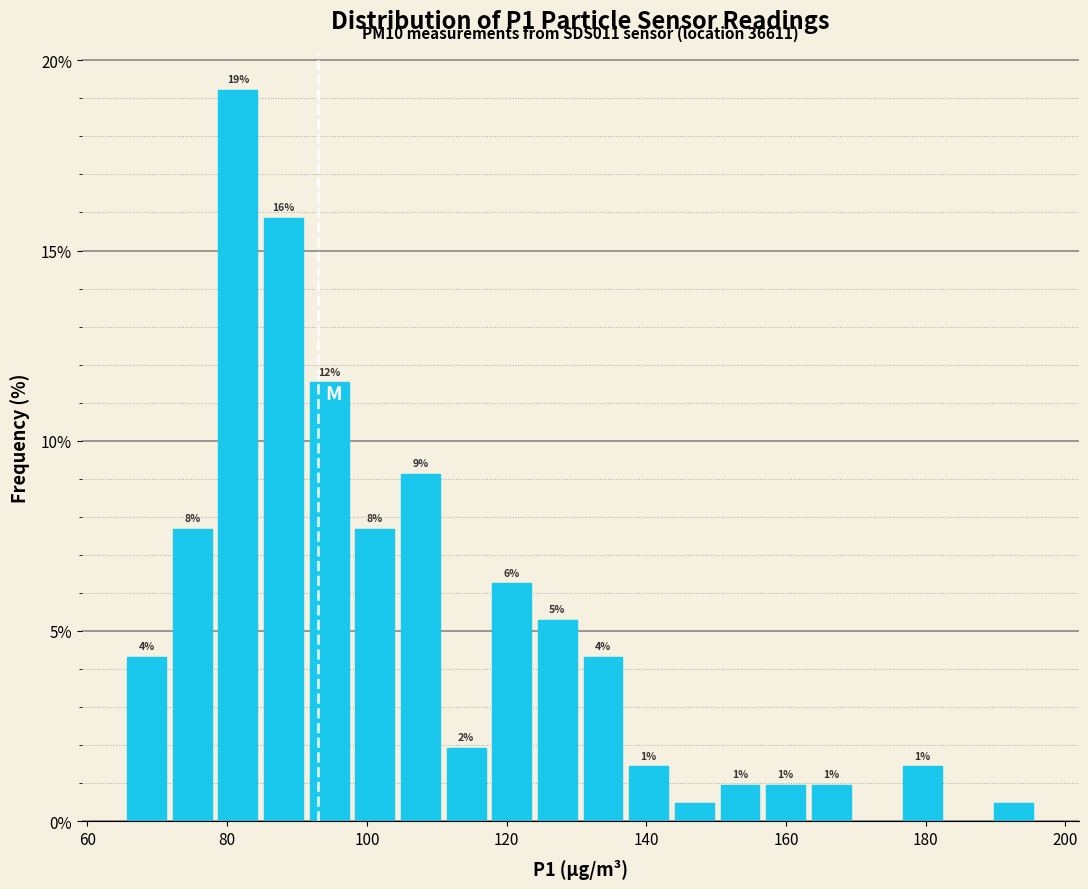

Read against the x-axis, roughly where is the centre of the tallest bar?

82